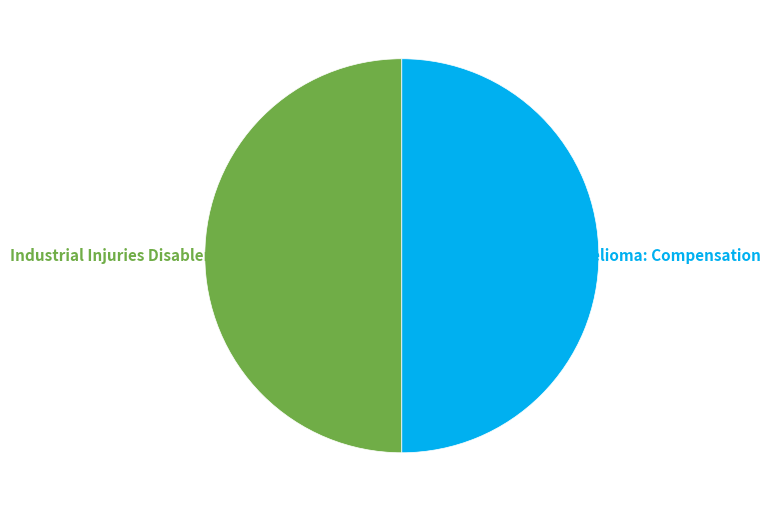

Approximately how many times larger is the value at Industrial Injuries Disablement Benefit compared to Mesothelioma: Compensation?

1.0